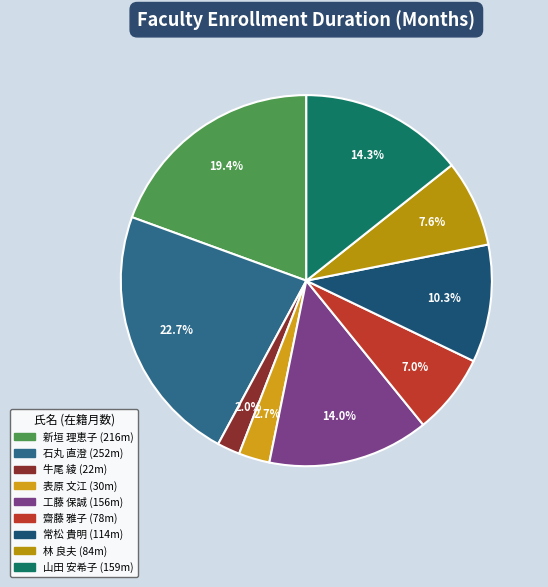

Count the number of slices in the pie.

9